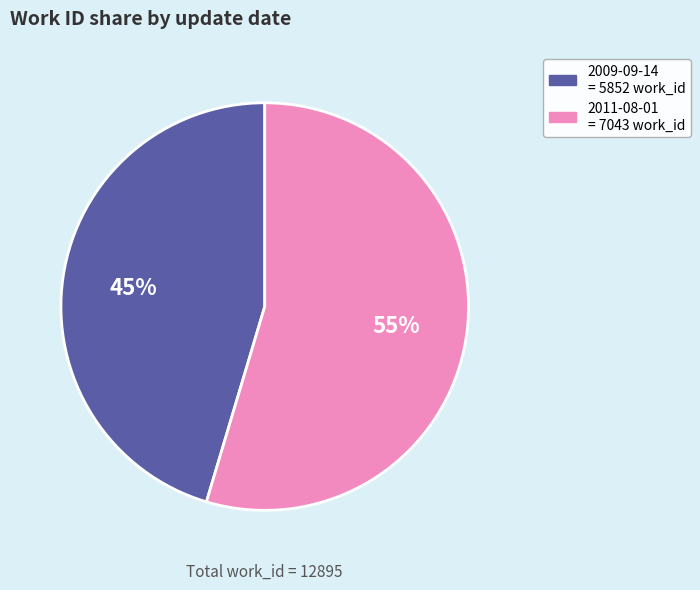

Which category has the smallest portion of the pie?

2009-09-14